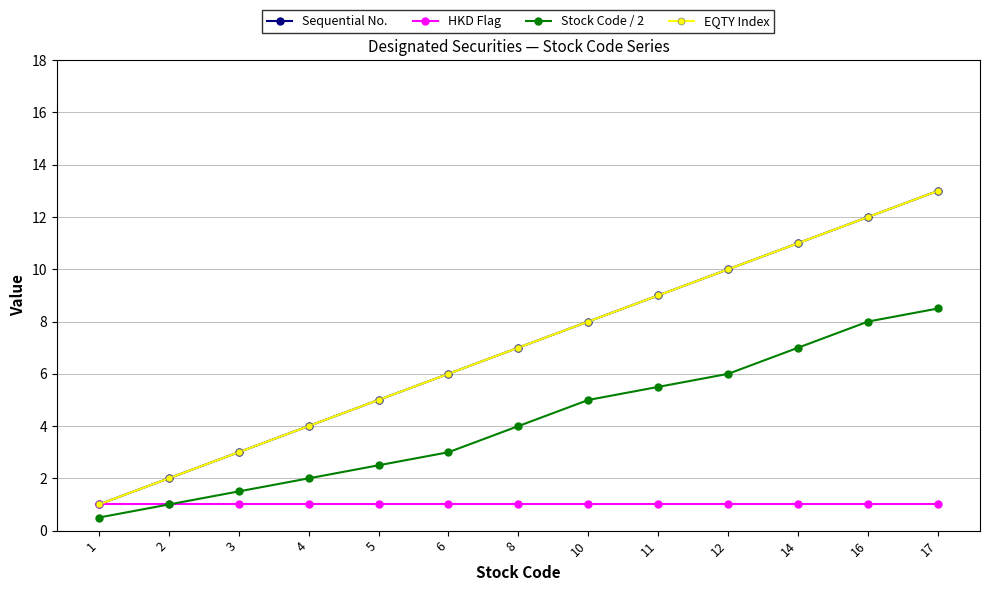

What is the sum of the HKD Flag values at 14 and 5?

2.0